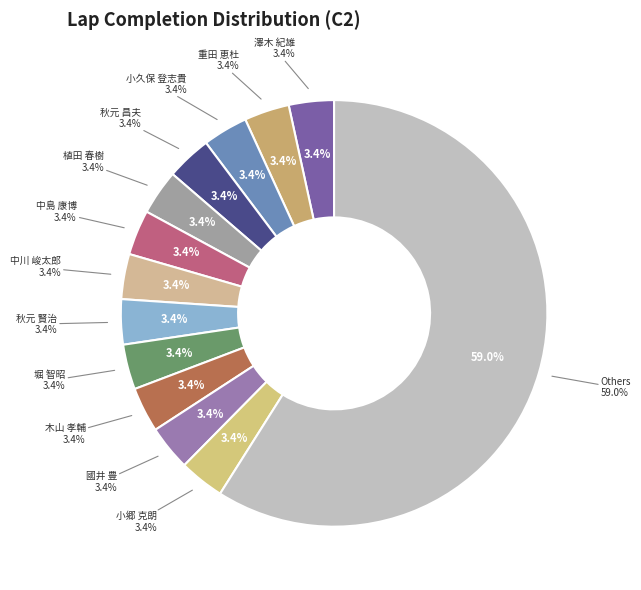

Is 重田 恵杜 the majority of the pie?

No